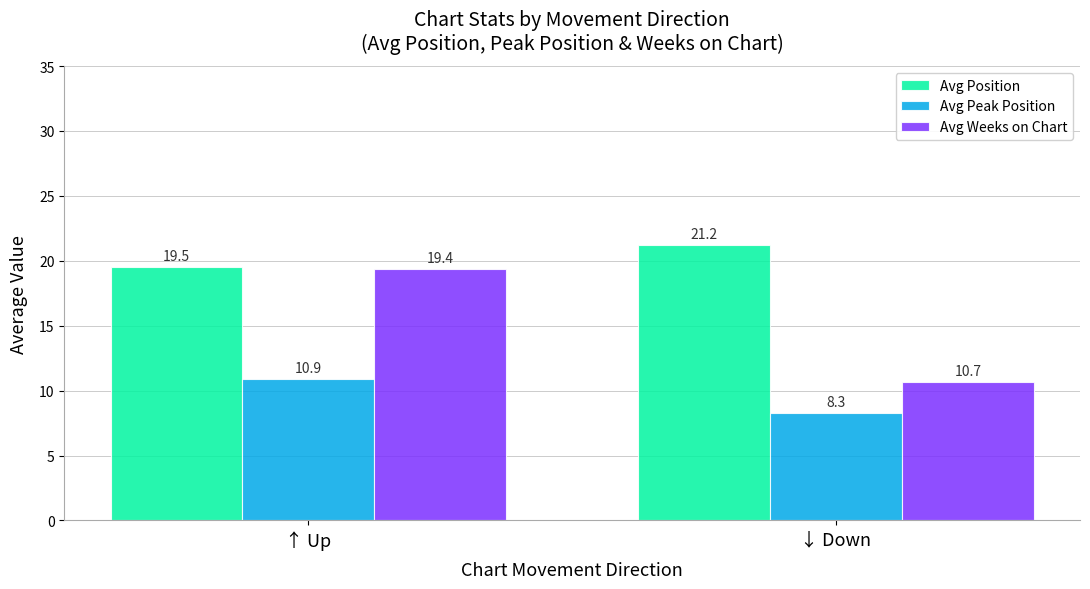

Rank the series at ↓ Down from highest to lowest value.

Avg Position, Avg Weeks on Chart, Avg Peak Position